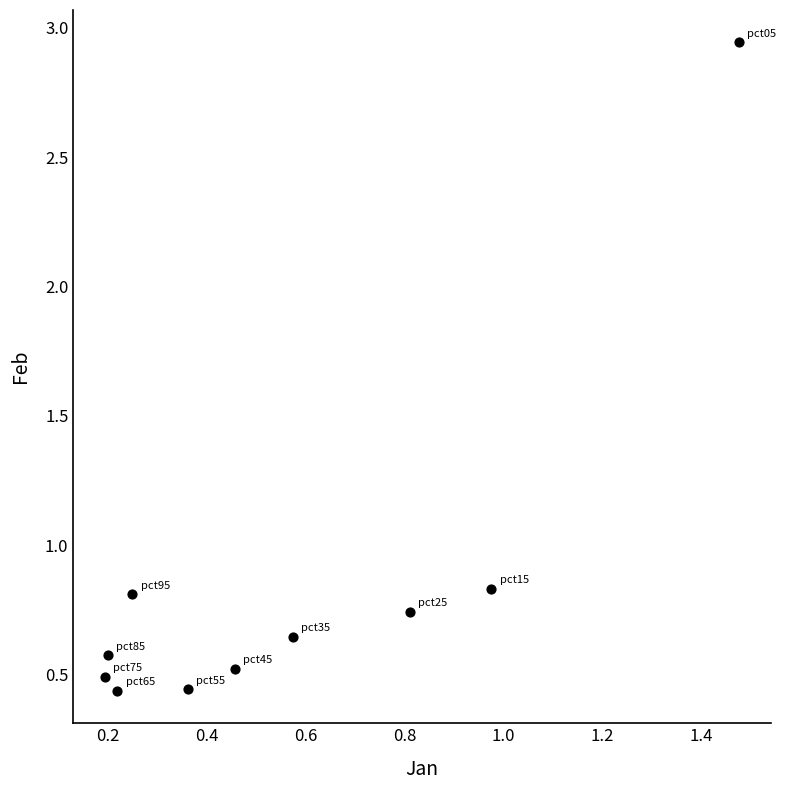

What is the range of X values (max minus min)?

1.3